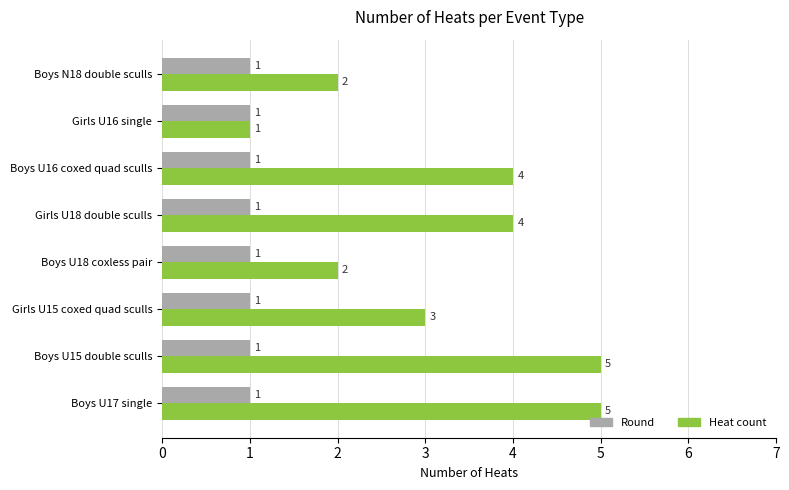

List the series in order of their peak value, lowest first.

Round, Heat count